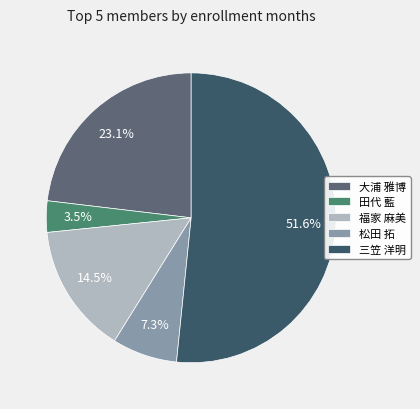

Does 田代 藍 account for over 50% of the chart?

No